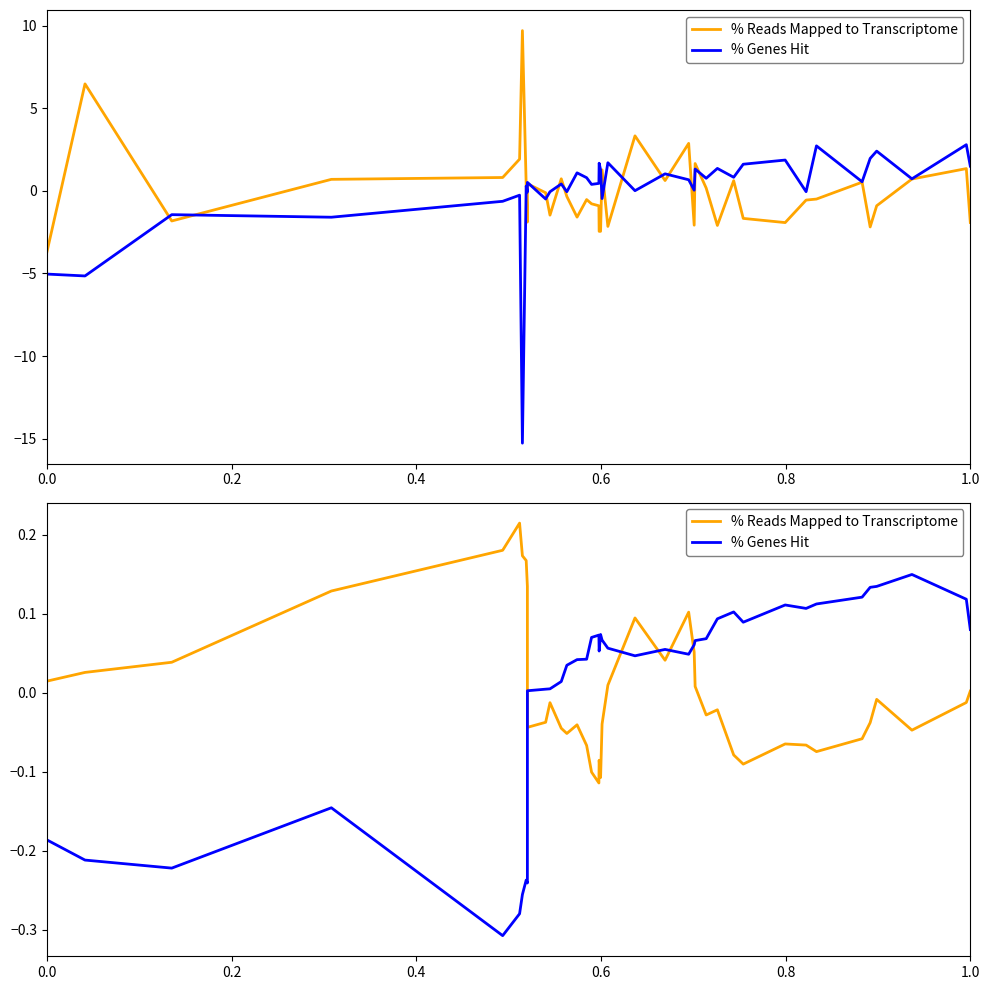

What are all the series names shown in the legend?

% Reads Mapped to Transcriptome, % Genes Hit